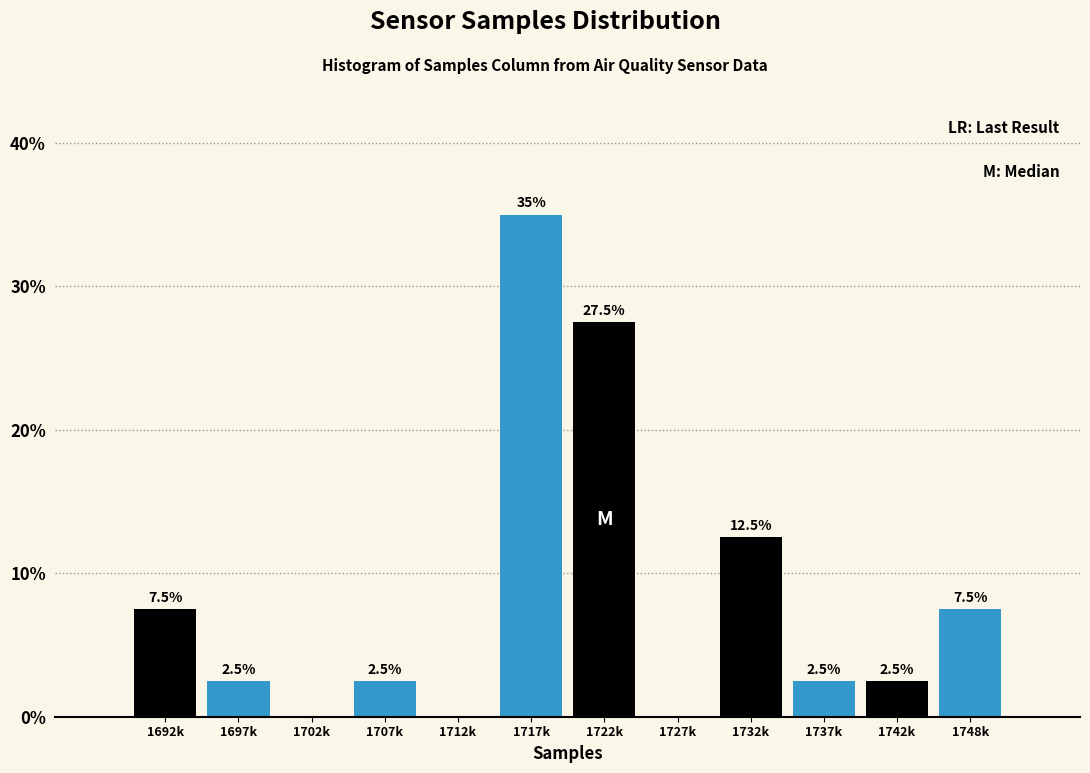

Reading right to left, what are all the values shown in this chart?

1748k=7.5	1742k=2.5	1737k=2.5	1732k=12.5	1727k=0.0	1722k=27.5	1717k=35.0	1712k=0.0	1707k=2.5	1702k=0.0	1697k=2.5	1692k=7.5